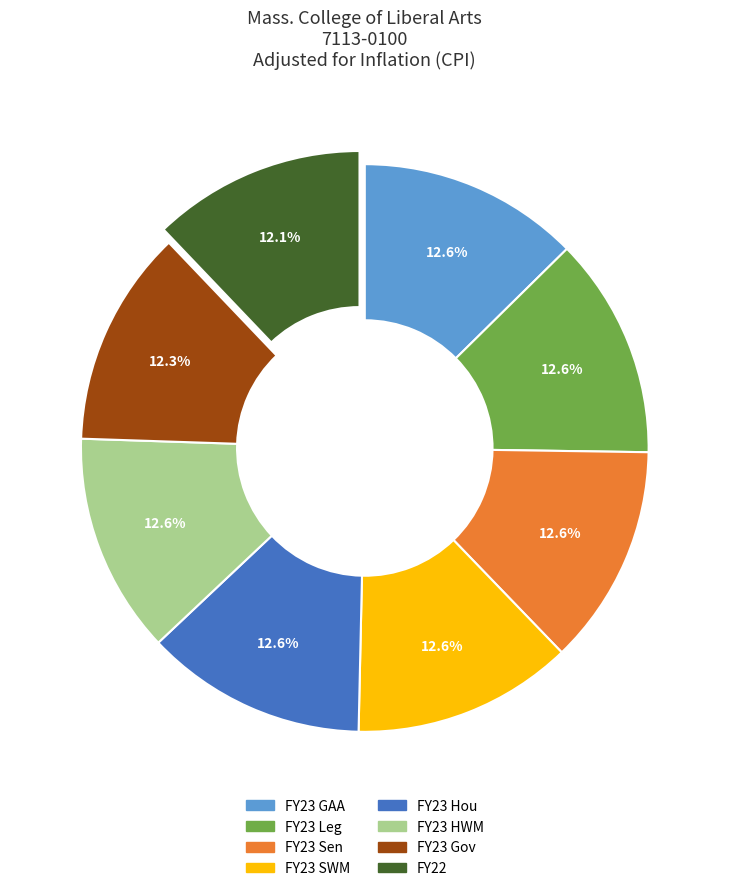

How many slices are in this pie chart?

8